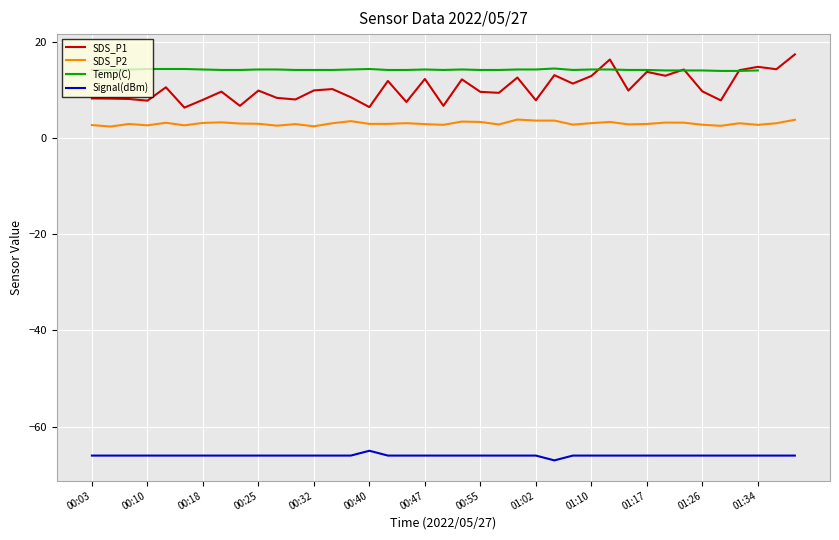

What is the highest value of the SDS_P1 series?

17.3